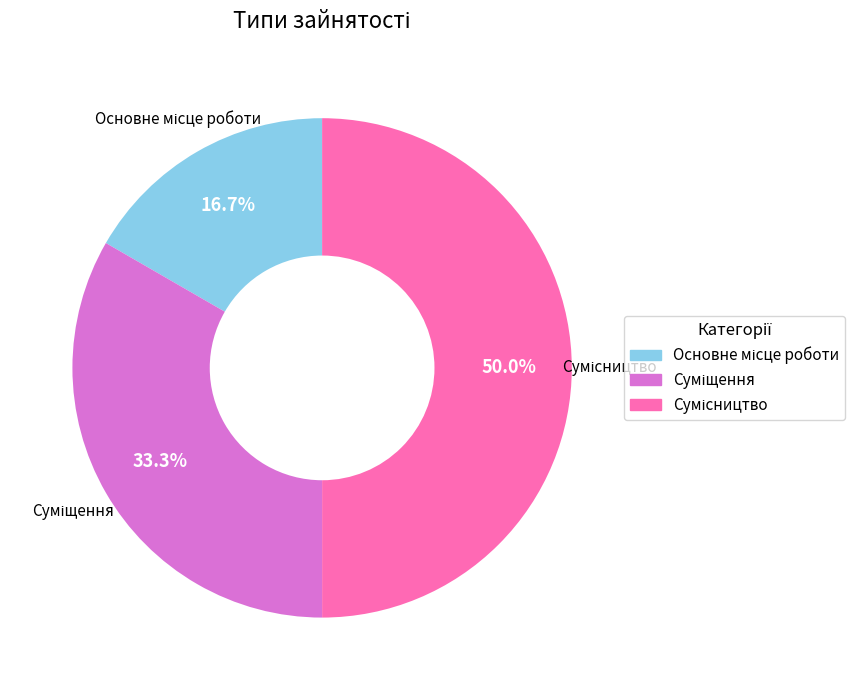

How many segments does this pie chart have?

3